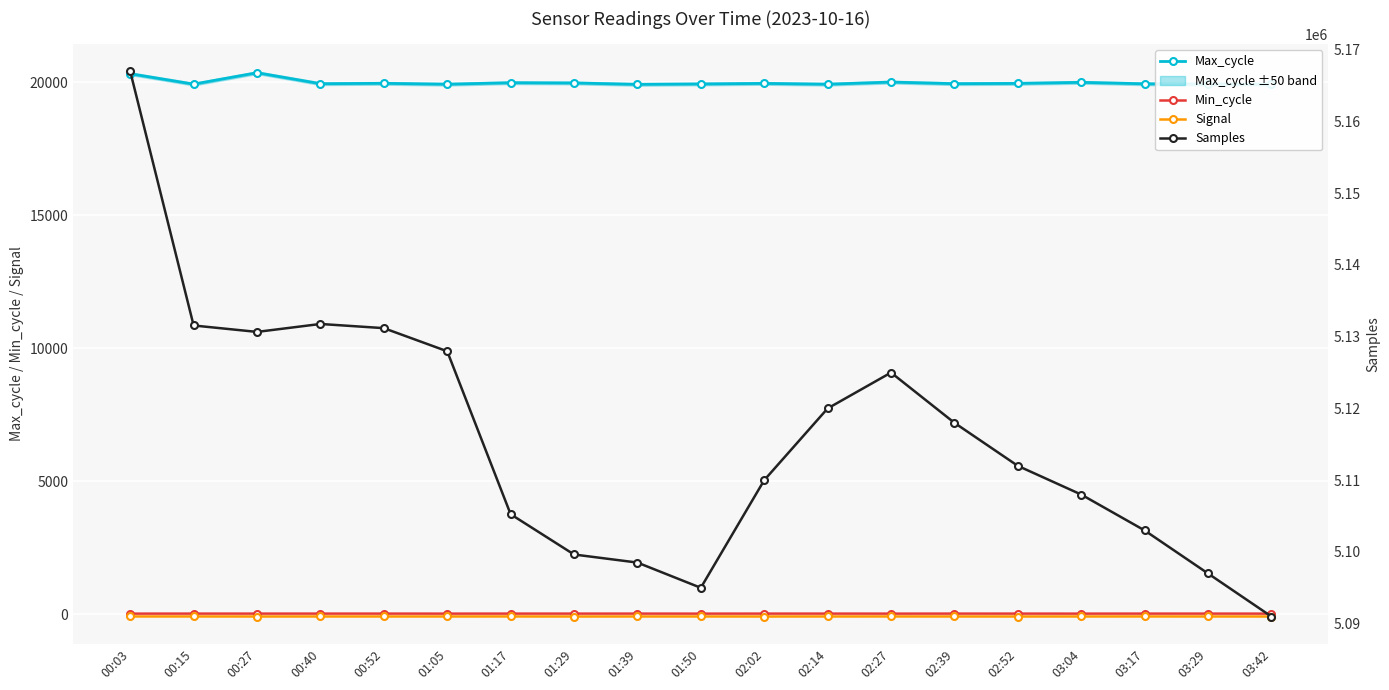

Is this an area chart (filled region under the line)?

No